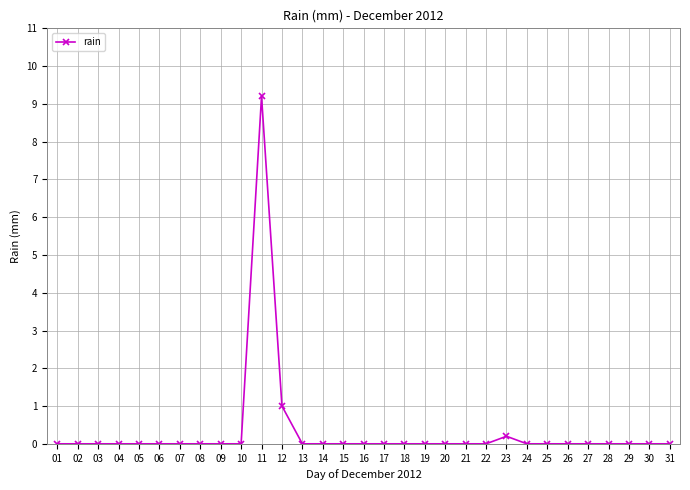

What is the average value?

0.3